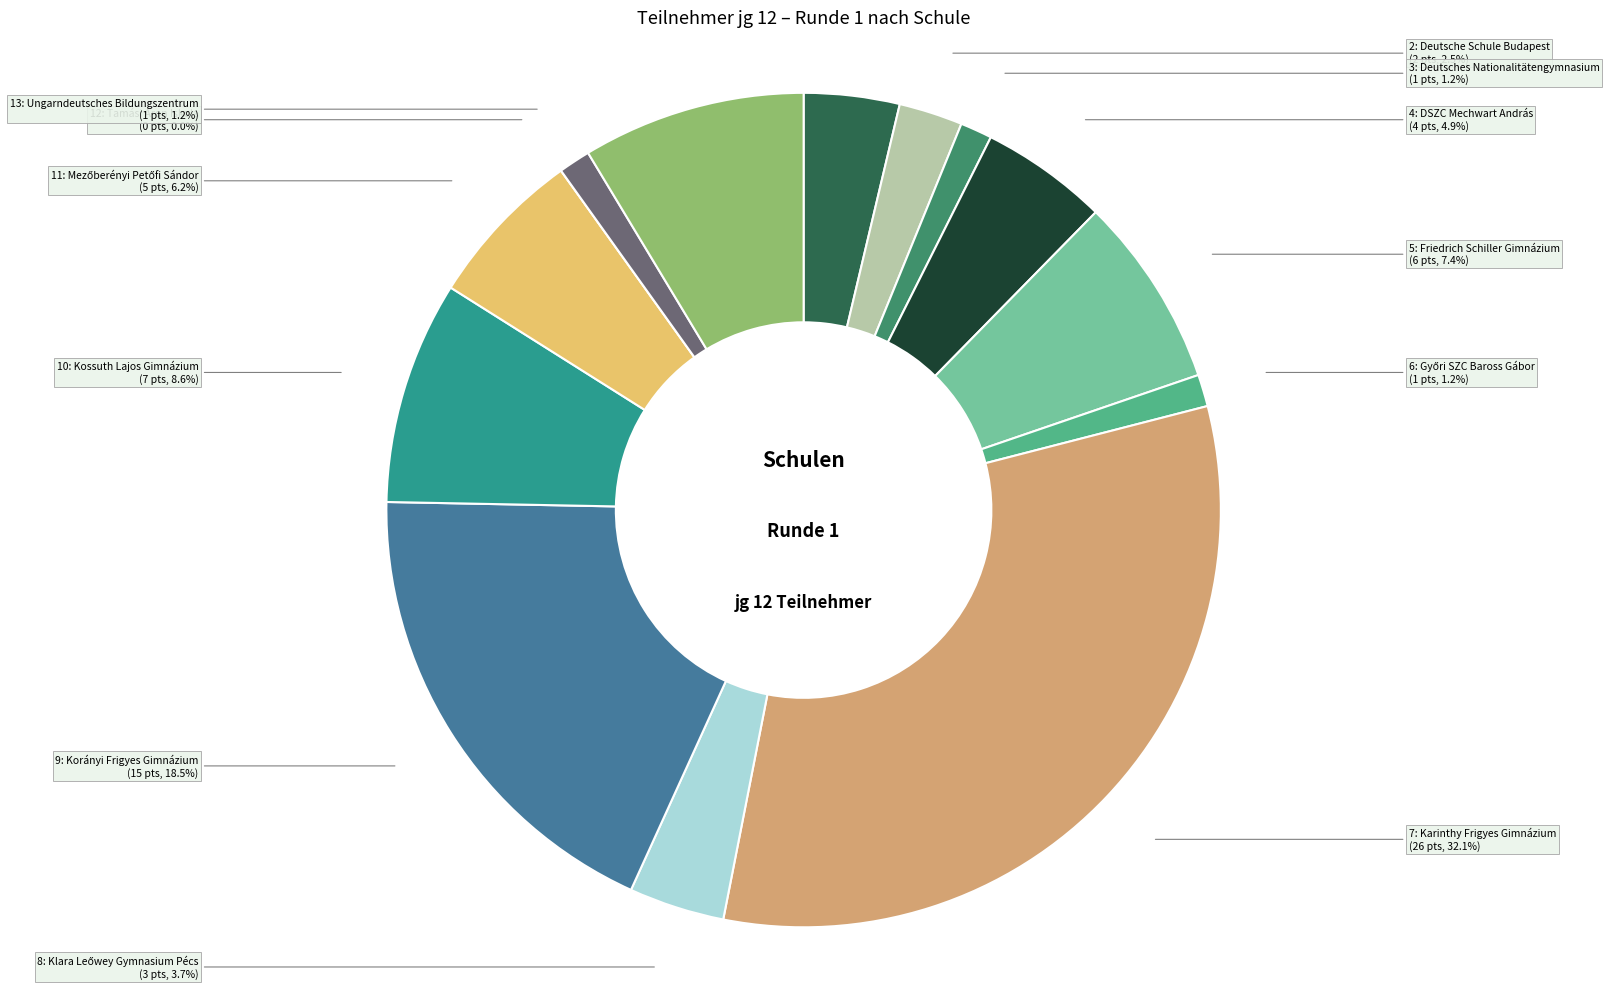

The Győri SZC Baross Gábor slice represents 11% of the pie. True or false?

False